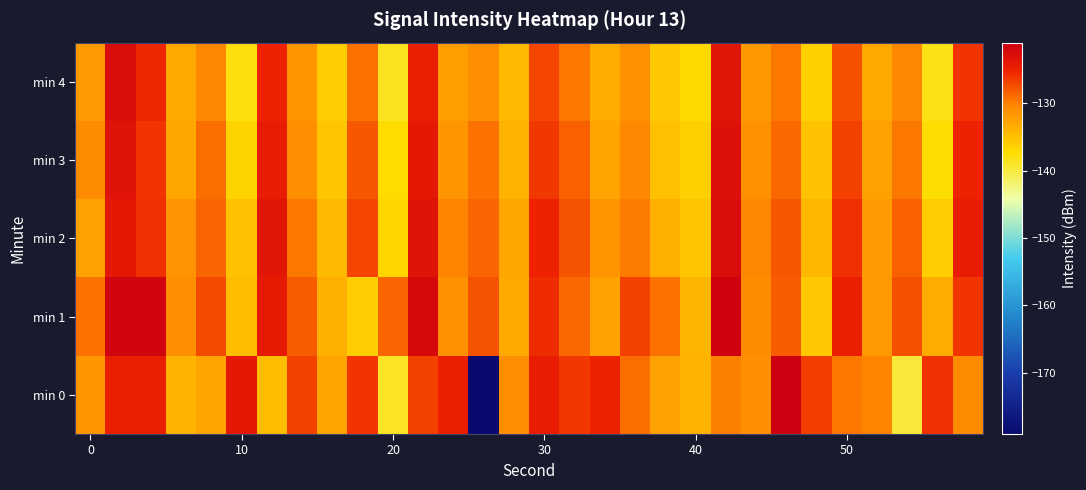

What is the greatest value displayed?

-121.0